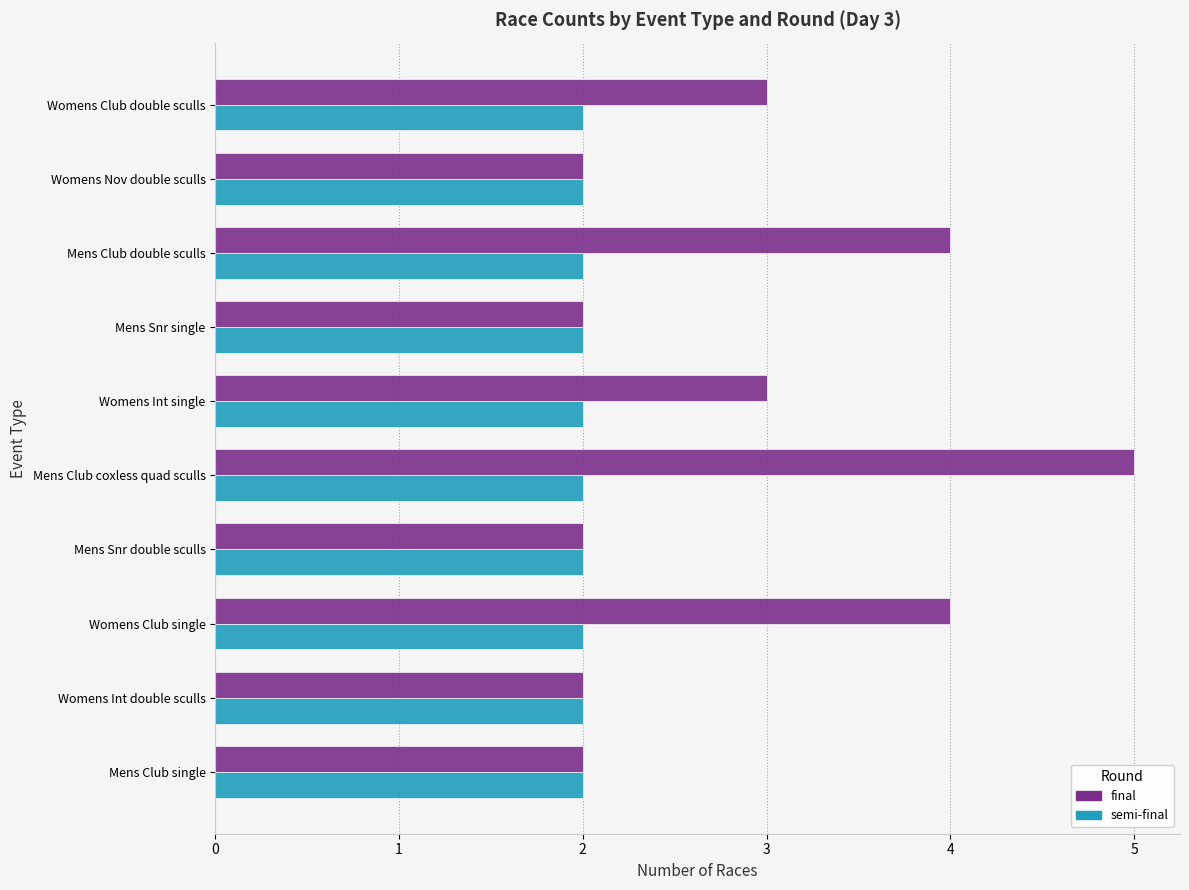

True or false: semi-final has a value of 2 at Womens Int single.

True